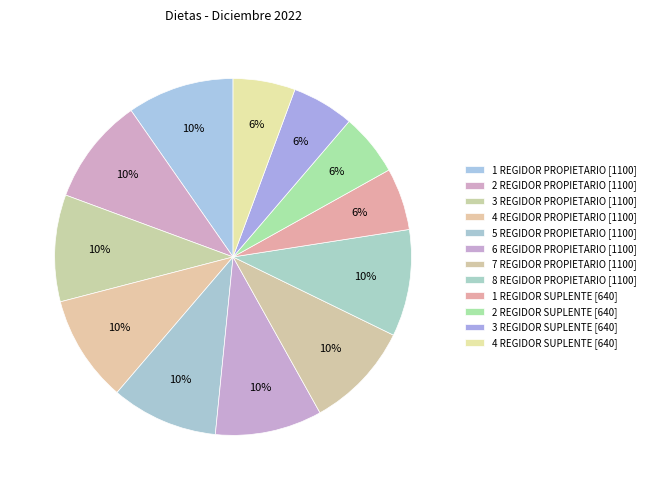

To the nearest percent, what is the combined percentage of 2 REGIDOR PROPIETARIO and 6 REGIDOR PROPIETARIO?

19%